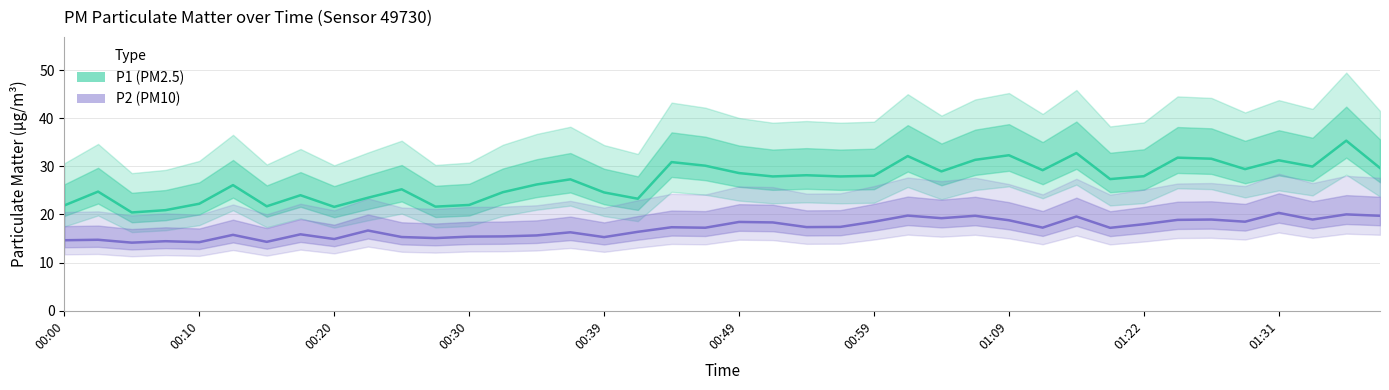

Count the number of categories in the chart.

40